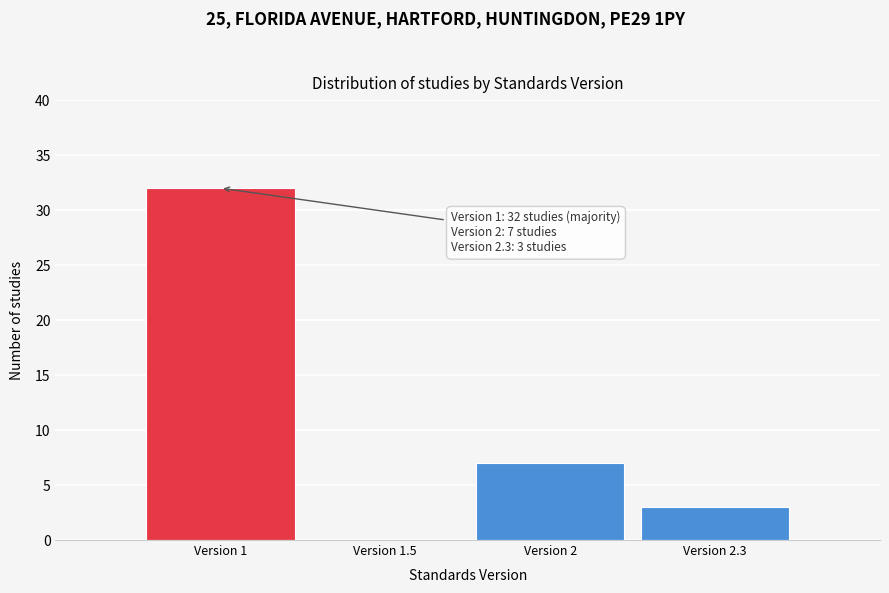

Reading right to left, what are all the values shown in this chart?

Version 2.3=3	Version 2=7	Version 1.5=0	Version 1=32